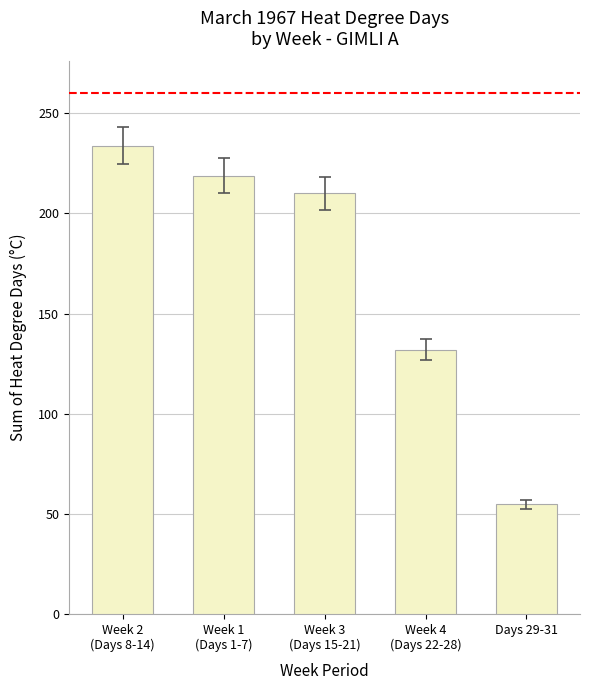

The value at Week 4
(Days 22-28) is 27.3. True or false?

False